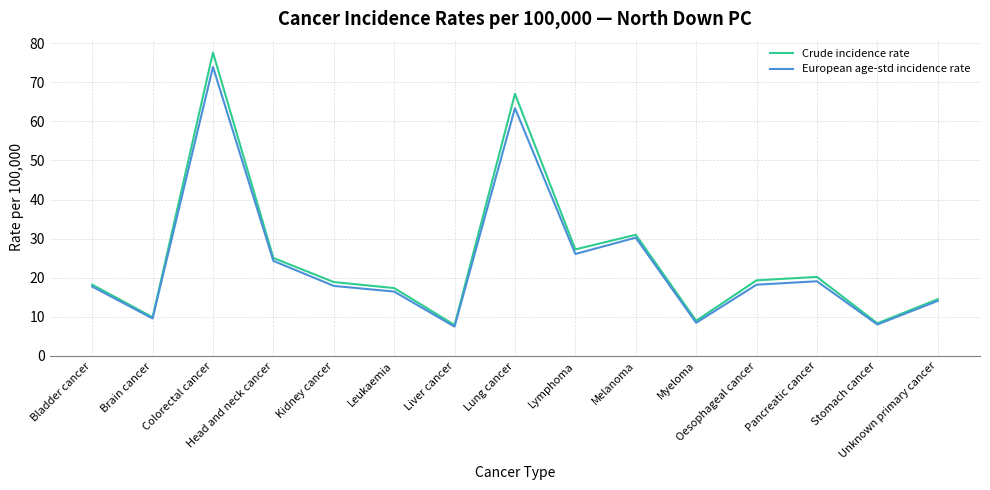

At which category does Crude incidence rate reach its first local valley?

Brain cancer